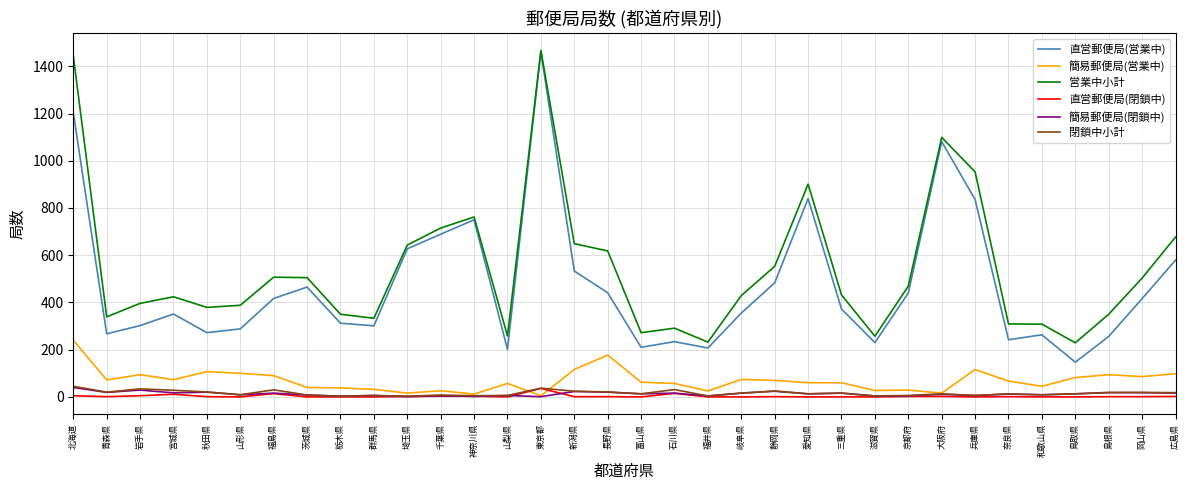

Which series has the largest total across all categories?

営業中小計